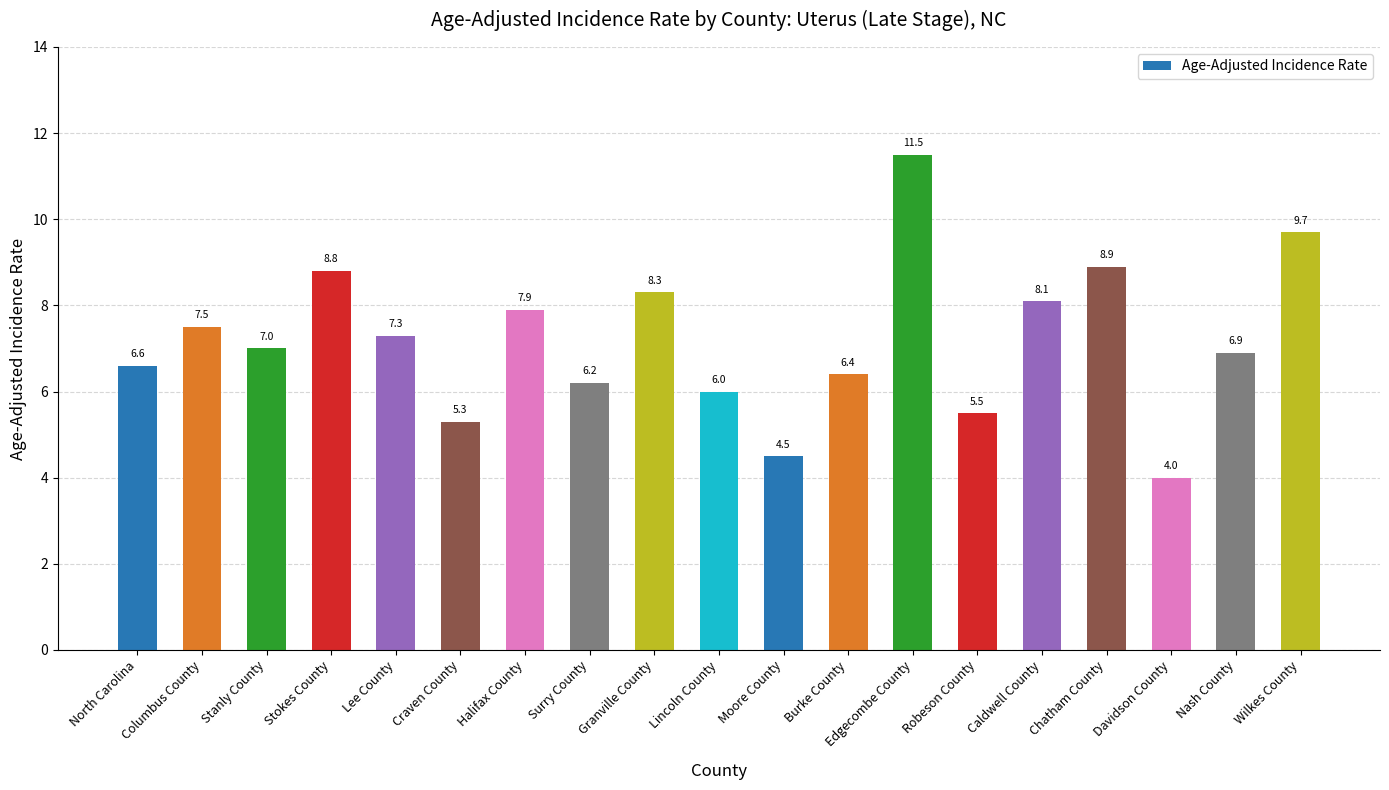

Reading right to left, list all the values displayed in this chart.

9.7	6.9	4.0	8.9	8.1	5.5	11.5	6.4	4.5	6.0	8.3	6.2	7.9	5.3	7.3	8.8	7.0	7.5	6.6